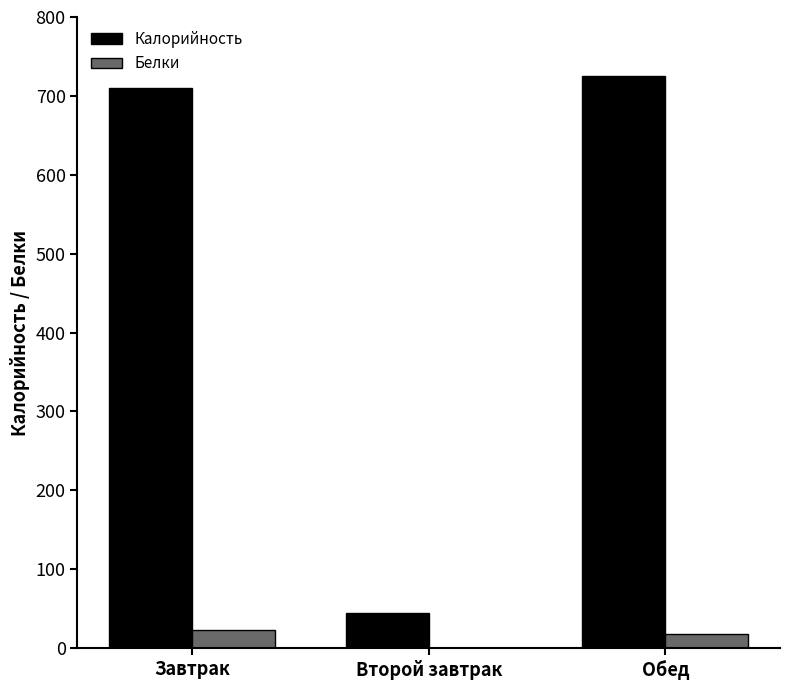

How many groups of bars are there?

3